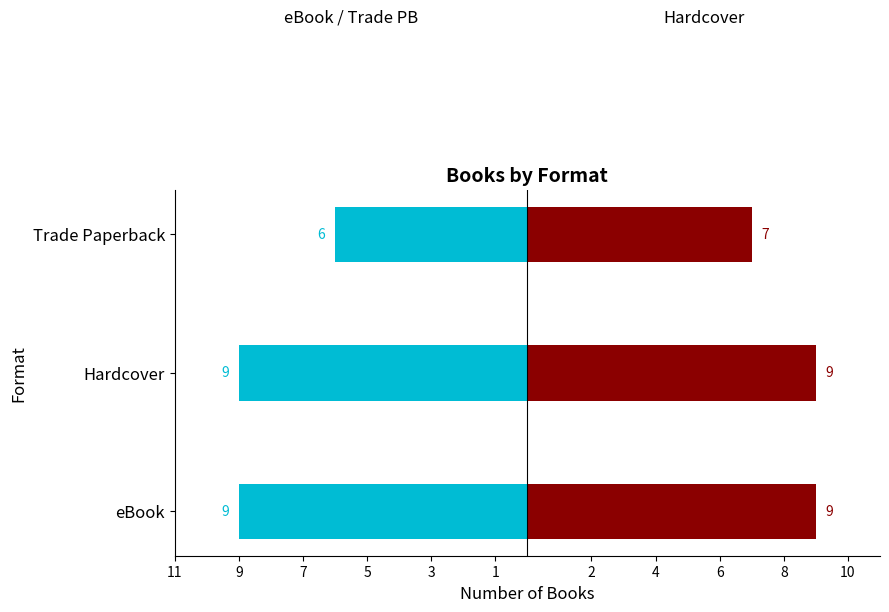

What value does the Hardcover series have at eBook?

9